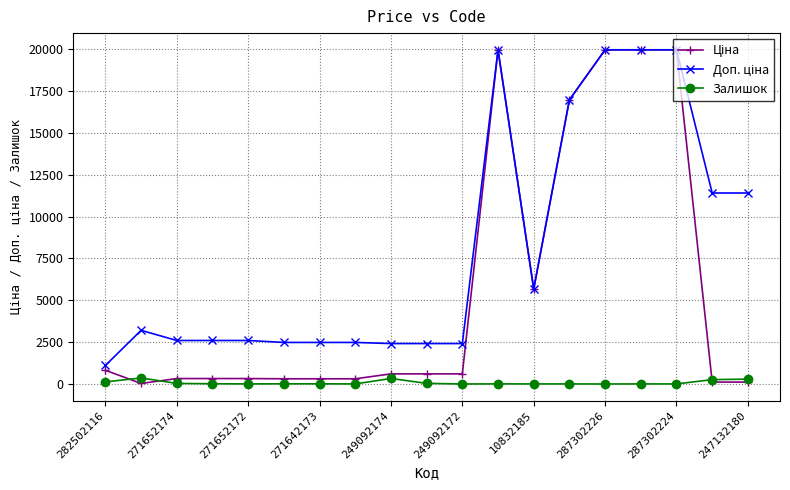

At how many categories does at least one series exceed 19424?

4